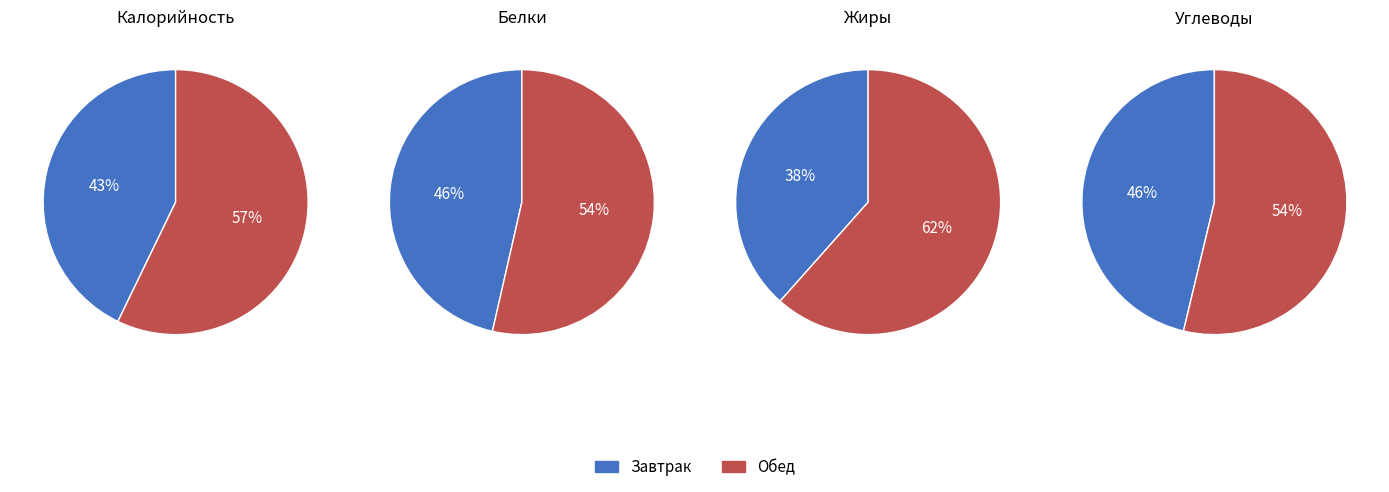

What is the smallest slice in the pie chart?

Завтрак